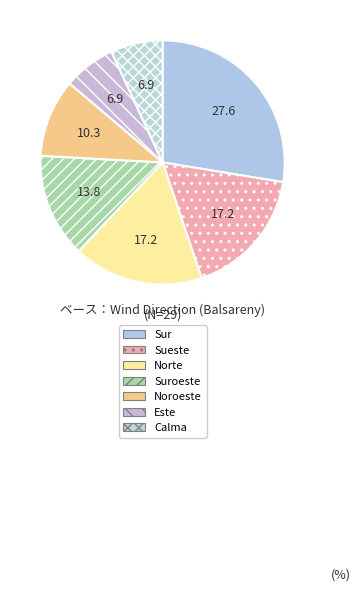

Count the number of slices in the pie.

7